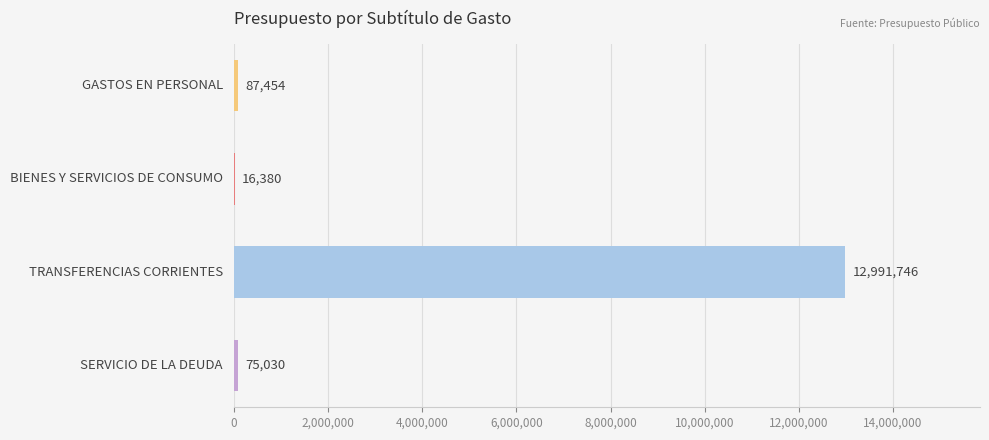

How many distinct data groups are displayed?

1